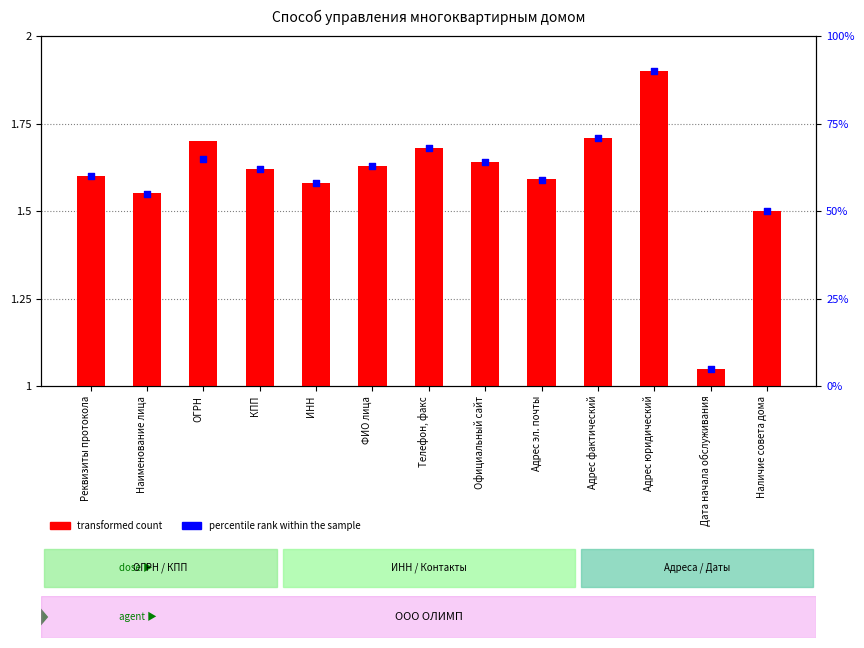

Which series has the largest Y range (max minus min)?

percentile rank within the sample